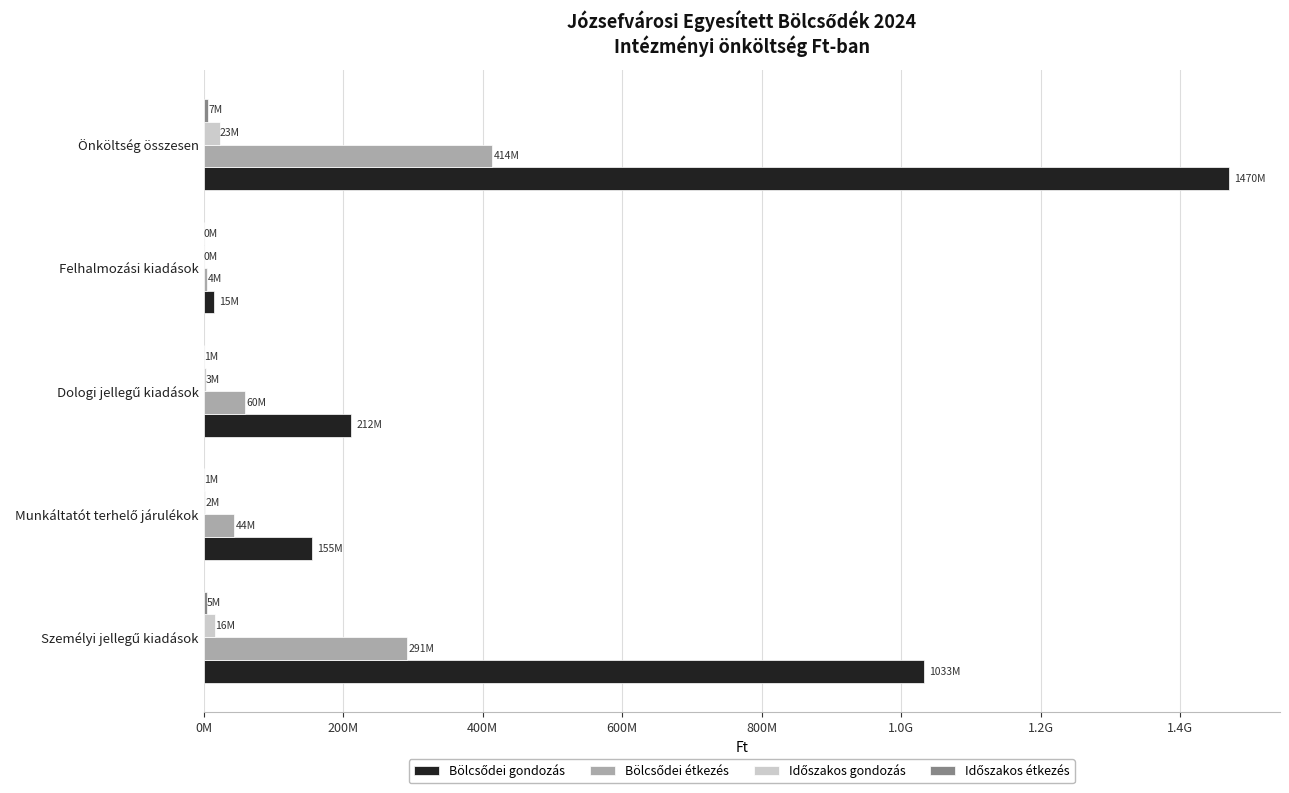

What is the value of the Időszakos étkezés bar at the 3rd from the left?

943113.7